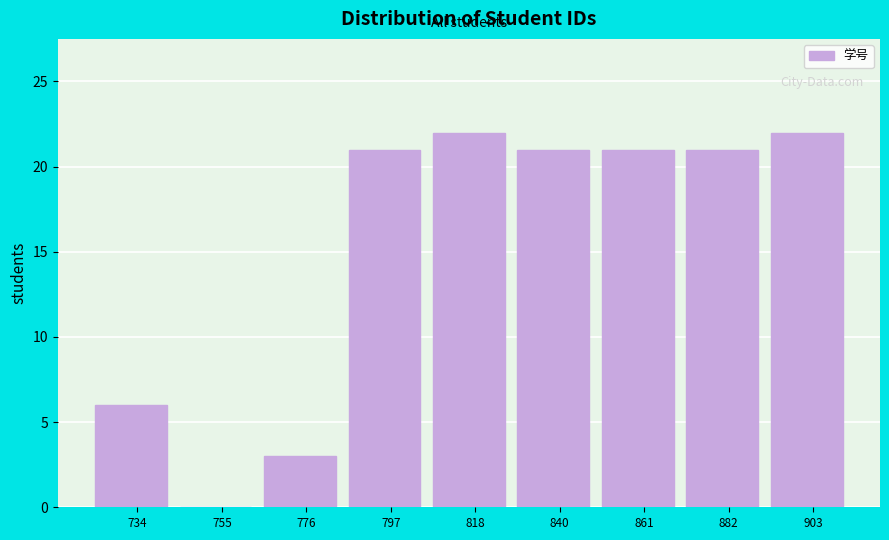

Reading left to right, list all the values displayed in this chart.

734=6	755=0	776=3	797=21	818=22	840=21	861=21	882=21	903=22